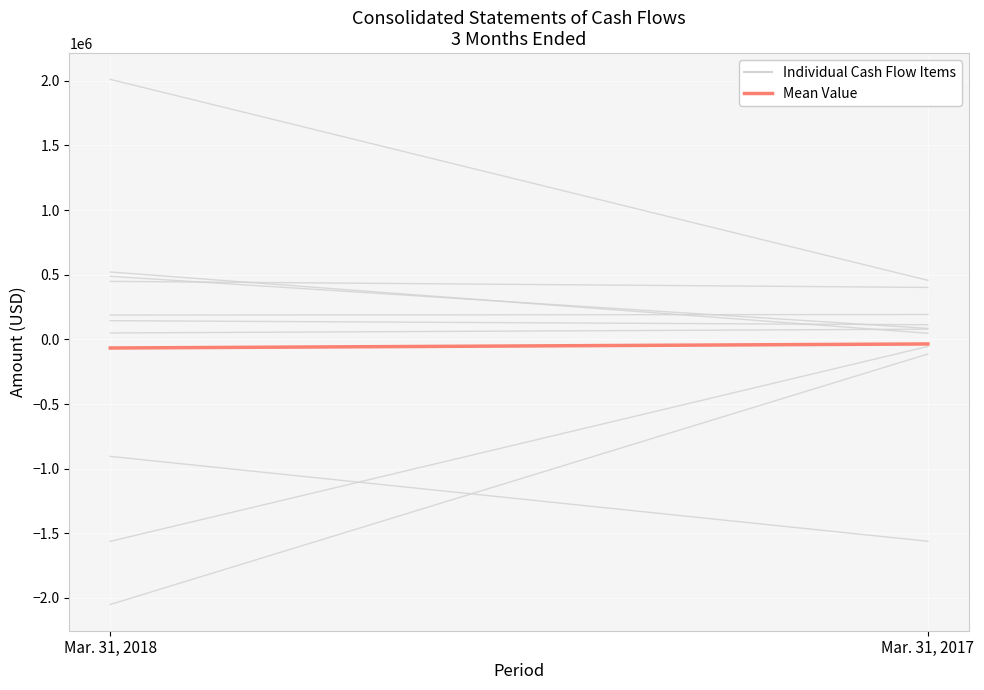

Reading right to left, list all the values displayed in this chart.

Individual Cash Flow Items: Mar. 31, 2017=-1561350.0	Mar. 31, 2018=-905038.0
Mean Value: Mar. 31, 2017=-35585.4	Mar. 31, 2018=-66840.8